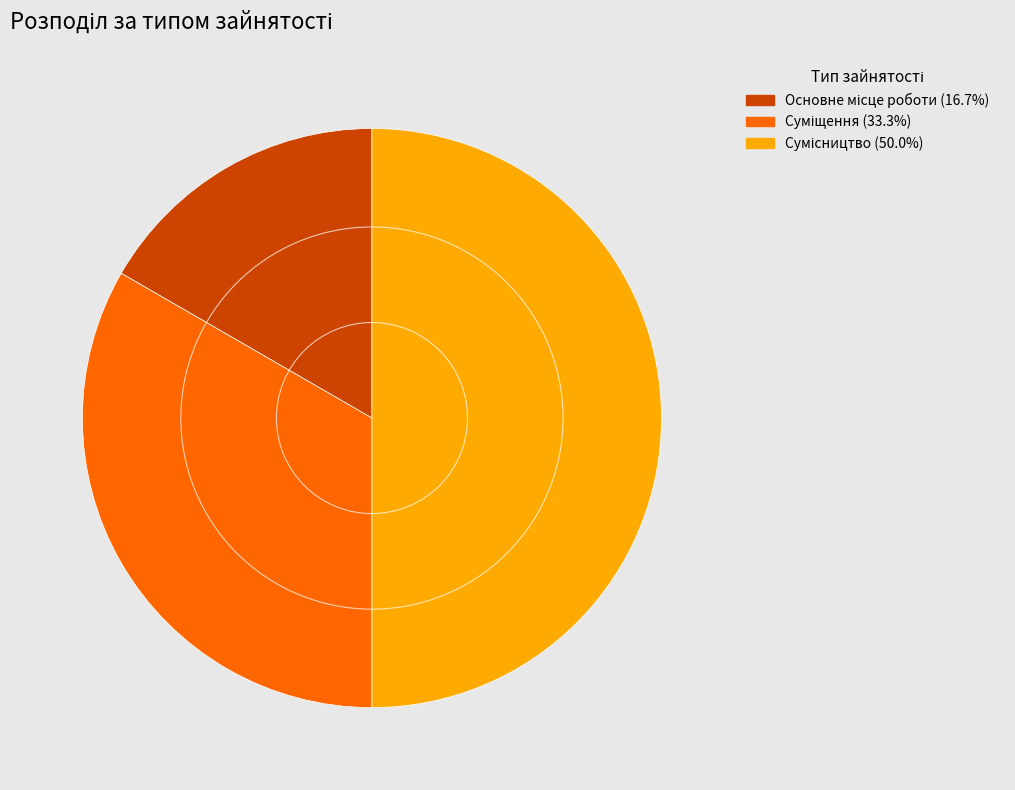

Rank the categories by value from lowest to highest.

Основне місце роботи, Суміщення, Сумісництво